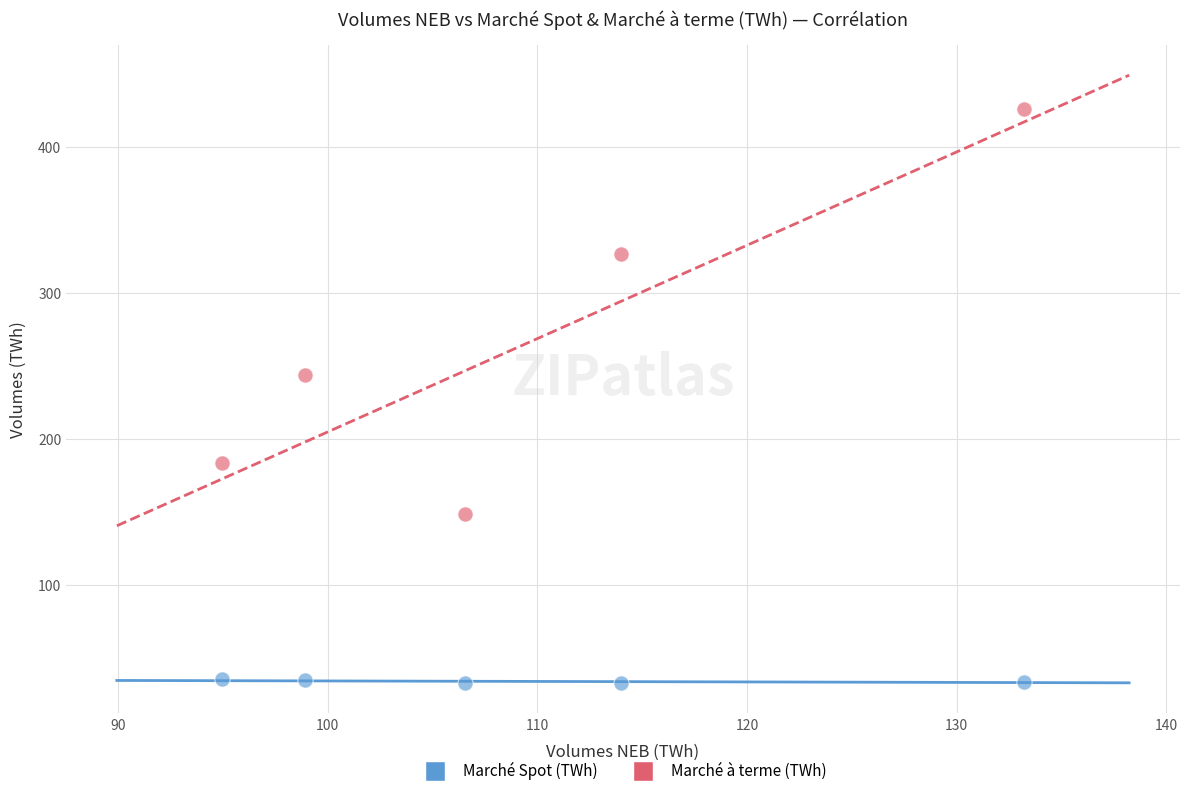

Which series has the largest Y range (max minus min)?

Marché à terme (TWh)